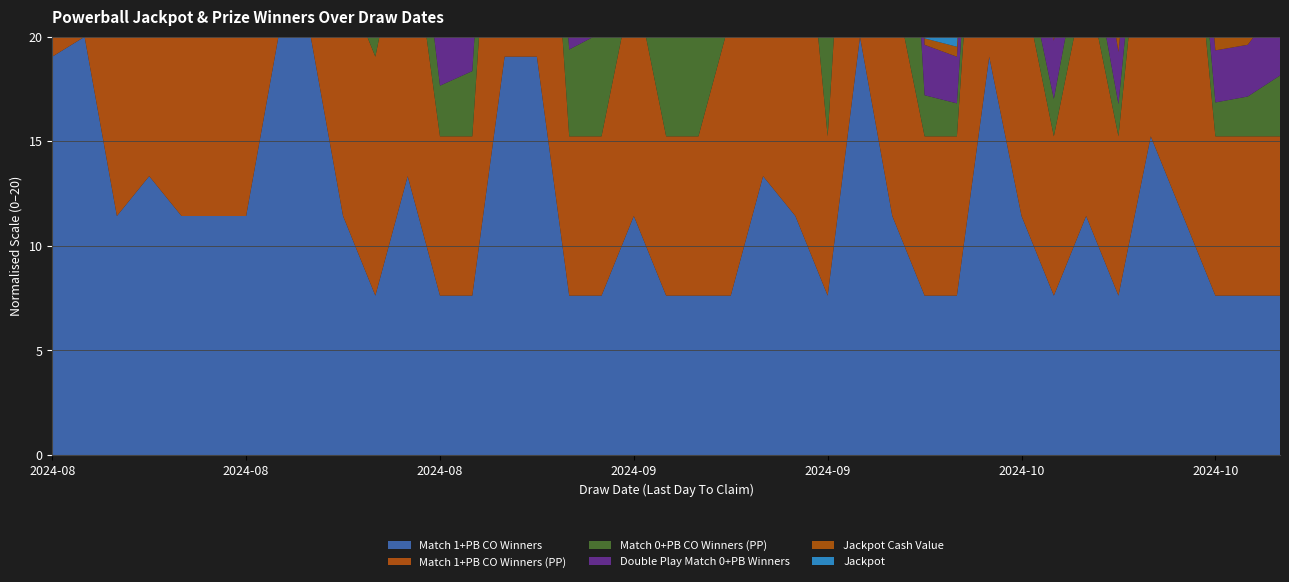

Reading right to left, transcribe all the data shown in this chart.

Jackpot ($M): 2024-10-31=203.0	2024-10-28=178.0	2024-10-26=164.0	2024-10-24=149.0	2024-10-21=129.0	2024-10-19=115.0	2024-10-17=98.0	2024-10-14=78.0	2024-10-12=63.0	2024-10-10=46.0	2024-10-07=31.0	2024-10-05=20.0	2024-10-03=1300.0	2024-09-30=1090.0	2024-09-28=1000.0	2024-09-26=935.0	2024-09-23=865.0	2024-09-21=800.0	2024-09-19=750.0	2024-09-16=687.0	2024-09-14=645.0	2024-09-12=600.0	2024-09-09=559.0	2024-09-07=532.0	2024-09-05=521.0	2024-09-02=485.0	2024-08-31=460.0	2024-08-29=443.0	2024-08-26=412.0	2024-08-24=391.0	2024-08-22=376.0	2024-08-19=348.0	2024-08-17=330.0	2024-08-15=306.0	2024-08-12=285.0	2024-08-10=270.0	2024-08-08=248.0	2024-08-05=228.0	2024-08-03=214.0
Jackpot Cash Value ($M): 2024-10-31=92.7	2024-10-28=81.3	2024-10-26=74.9	2024-10-24=68.8	2024-10-21=59.6	2024-10-19=53.1	2024-10-17=45.8	2024-10-14=36.5	2024-10-12=29.5	2024-10-10=21.5	2024-10-07=14.5	2024-10-05=9.4	2024-10-03=608.9	2024-09-30=527.3	2024-09-28=483.8	2024-09-26=449.7	2024-09-23=416.1	2024-09-21=384.8	2024-09-19=360.8	2024-09-16=327.3	2024-09-14=307.3	2024-09-12=293.4	2024-09-09=273.3	2024-09-07=260.1	2024-09-05=249.6	2024-09-02=232.4	2024-08-31=220.4	2024-08-29=210.3	2024-08-26=195.5	2024-08-24=185.6	2024-08-22=177.5	2024-08-19=164.3	2024-08-17=155.8	2024-08-15=147.8	2024-08-12=137.7	2024-08-10=130.4	2024-08-08=122.5	2024-08-05=112.6	2024-08-03=105.7
Match 1+PB CO Winners: 2024-10-31=8.0	2024-10-28=8.0	2024-10-26=8.0	2024-10-24=12.0	2024-10-21=16.0	2024-10-19=8.0	2024-10-17=12.0	2024-10-14=8.0	2024-10-12=12.0	2024-10-10=20.0	2024-10-07=8.0	2024-10-05=8.0	2024-10-03=12.0	2024-09-30=21.0	2024-09-28=8.0	2024-09-26=12.0	2024-09-23=14.0	2024-09-21=8.0	2024-09-19=8.0	2024-09-16=8.0	2024-09-14=12.0	2024-09-12=8.0	2024-09-09=8.0	2024-09-07=20.0	2024-09-05=20.0	2024-09-02=8.0	2024-08-31=8.0	2024-08-29=14.0	2024-08-26=8.0	2024-08-24=12.0	2024-08-22=21.0	2024-08-19=21.0	2024-08-17=12.0	2024-08-15=12.0	2024-08-12=12.0	2024-08-10=14.0	2024-08-08=12.0	2024-08-05=21.0	2024-08-03=20.0
Match 1+PB CO Winners (PP): 2024-10-31=8.0	2024-10-28=8.0	2024-10-26=8.0	2024-10-24=21.0	2024-10-21=16.0	2024-10-19=8.0	2024-10-17=12.0	2024-10-14=8.0	2024-10-12=12.0	2024-10-10=20.0	2024-10-07=8.0	2024-10-05=8.0	2024-10-03=12.0	2024-09-30=21.0	2024-09-28=8.0	2024-09-26=21.0	2024-09-23=14.0	2024-09-21=14.0	2024-09-19=8.0	2024-09-16=8.0	2024-09-14=12.0	2024-09-12=8.0	2024-09-09=8.0	2024-09-07=20.0	2024-09-05=20.0	2024-09-02=8.0	2024-08-31=8.0	2024-08-29=14.0	2024-08-26=12.0	2024-08-24=12.0	2024-08-22=21.0	2024-08-19=21.0	2024-08-17=21.0	2024-08-15=12.0	2024-08-12=12.0	2024-08-10=14.0	2024-08-08=14.0	2024-08-05=21.0	2024-08-03=20.0
Match 0+PB CO Winners (PP): 2024-10-31=2764.0	2024-10-28=1809.0	2024-10-26=1541.0	2024-10-24=2708.0	2024-10-21=1881.0	2024-10-19=1463.0	2024-10-17=2310.0	2024-10-14=1701.0	2024-10-12=1421.0	2024-10-10=2311.0	2024-10-07=1499.0	2024-10-05=1868.0	2024-10-03=19006.0	2024-09-30=13204.0	2024-09-28=9340.0	2024-09-26=9574.0	2024-09-23=7311.0	2024-09-21=5163.0	2024-09-19=7251.0	2024-09-16=4892.0	2024-09-14=3404.0	2024-09-12=4715.0	2024-09-09=3947.0	2024-09-07=2572.0	2024-09-05=3969.0	2024-09-02=2965.0	2024-08-31=2302.0	2024-08-29=3783.0	2024-08-26=2558.0	2024-08-24=1973.0	2024-08-22=3323.0	2024-08-19=2364.0	2024-08-17=1906.0	2024-08-15=3008.0	2024-08-12=2287.0	2024-08-10=1660.0	2024-08-08=2854.0	2024-08-05=2142.0	2024-08-03=1733.0
Double Play Match 0+PB Winners: 2024-10-31=1300.0	2024-10-28=926.0	2024-10-26=932.0	2024-10-24=1287.0	2024-10-21=993.0	2024-10-19=934.0	2024-10-17=1337.0	2024-10-14=1043.0	2024-10-12=791.0	2024-10-10=1188.0	2024-10-07=835.0	2024-10-05=902.0	2024-10-03=7483.0	2024-09-30=6051.0	2024-09-28=3657.0	2024-09-26=3976.0	2024-09-23=3121.0	2024-09-21=2412.0	2024-09-19=3542.0	2024-09-16=2302.0	2024-09-14=1803.0	2024-09-12=1974.0	2024-09-09=1844.0	2024-09-07=1265.0	2024-09-05=1986.0	2024-09-02=1266.0	2024-08-31=1127.0	2024-08-29=1838.0	2024-08-26=1478.0	2024-08-24=965.0	2024-08-22=1431.0	2024-08-19=1248.0	2024-08-17=863.0	2024-08-15=1444.0	2024-08-12=1015.0	2024-08-10=826.0	2024-08-08=1104.0	2024-08-05=974.0	2024-08-03=754.0